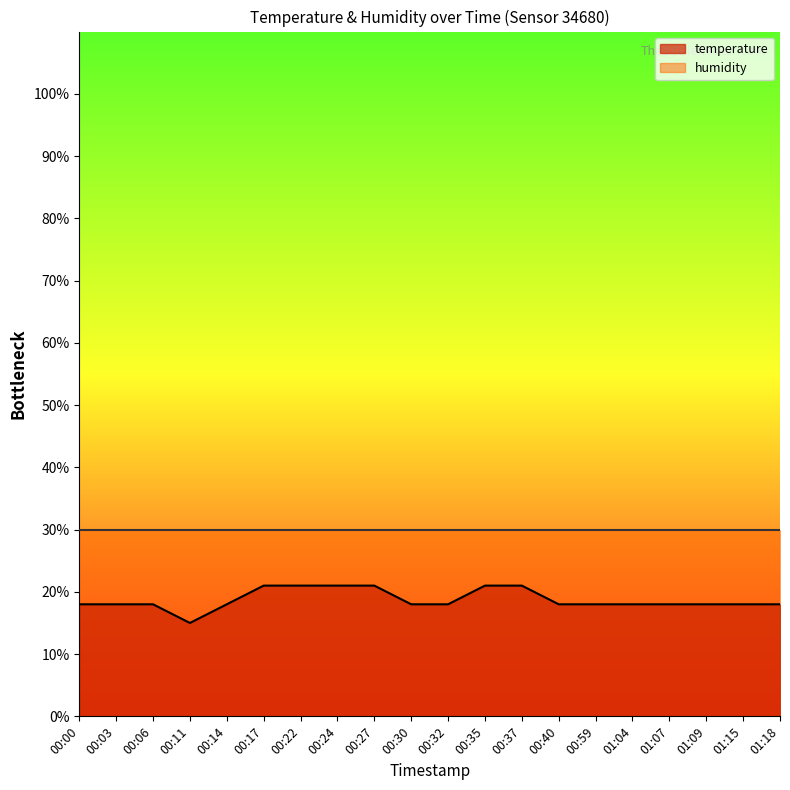

At which label is the value closest to 17?

00:00